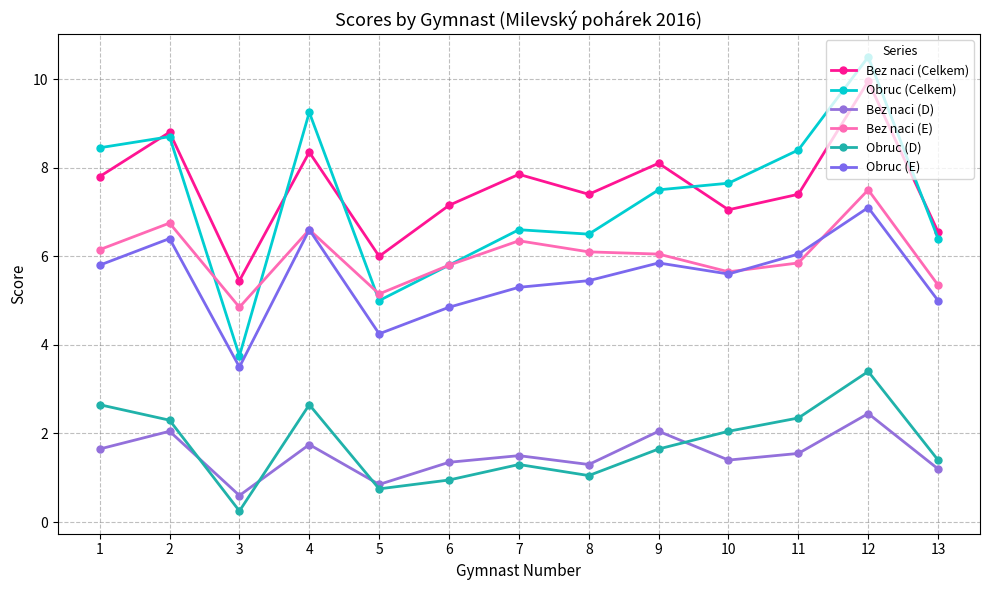

What is the average value of the Obruc (D) series?

1.8